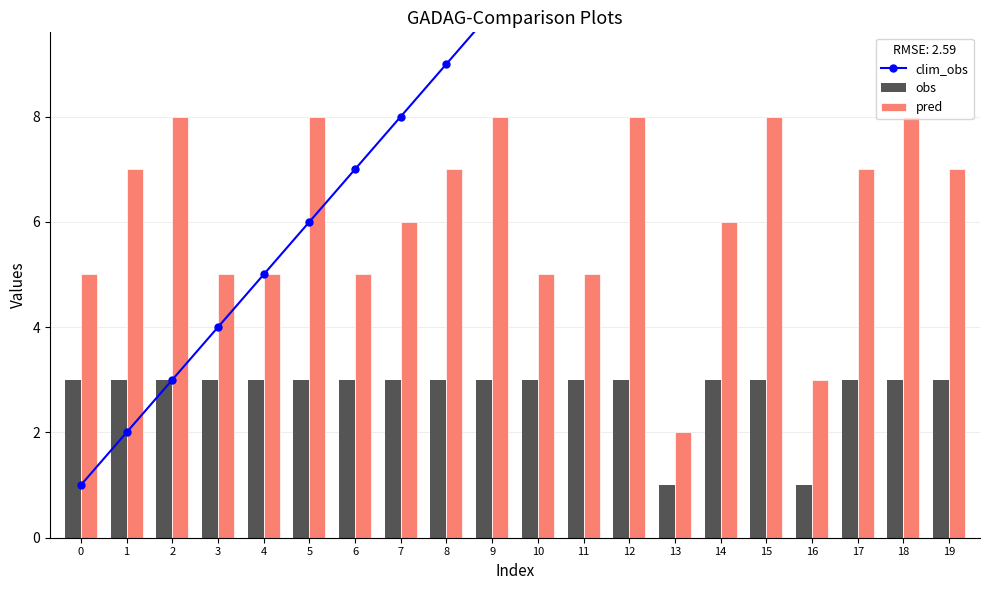

Is the value of obs at 18 greater than the value of clim_obs at 18?

No